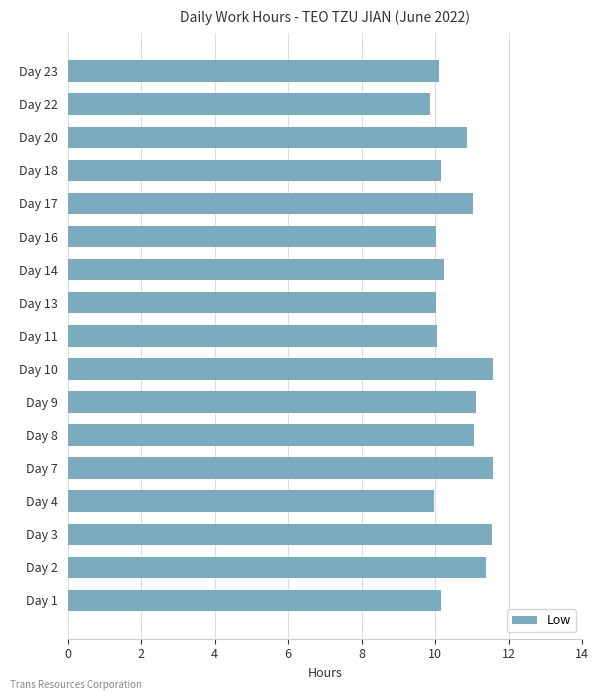

What is the difference between the maximum and minimum values?

1.7